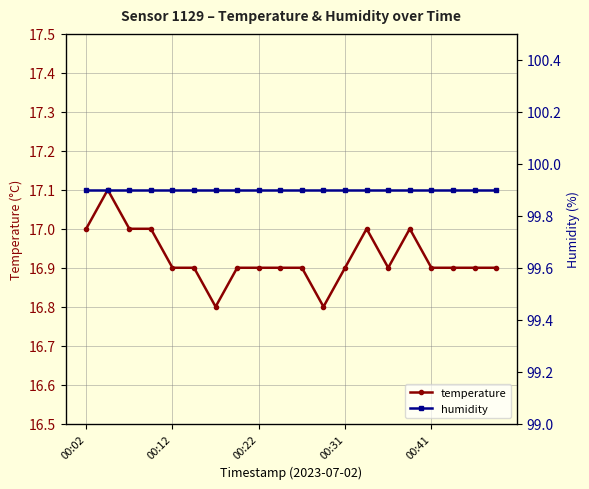

The temperature series shows 16.9 at 10. True or false?

True